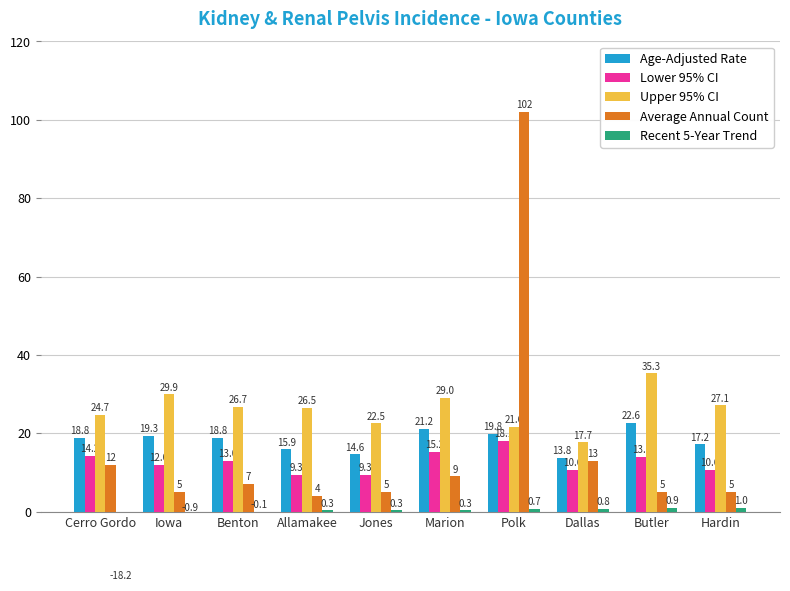

Which category has the lowest value in the Average Annual Count series?

Allamakee